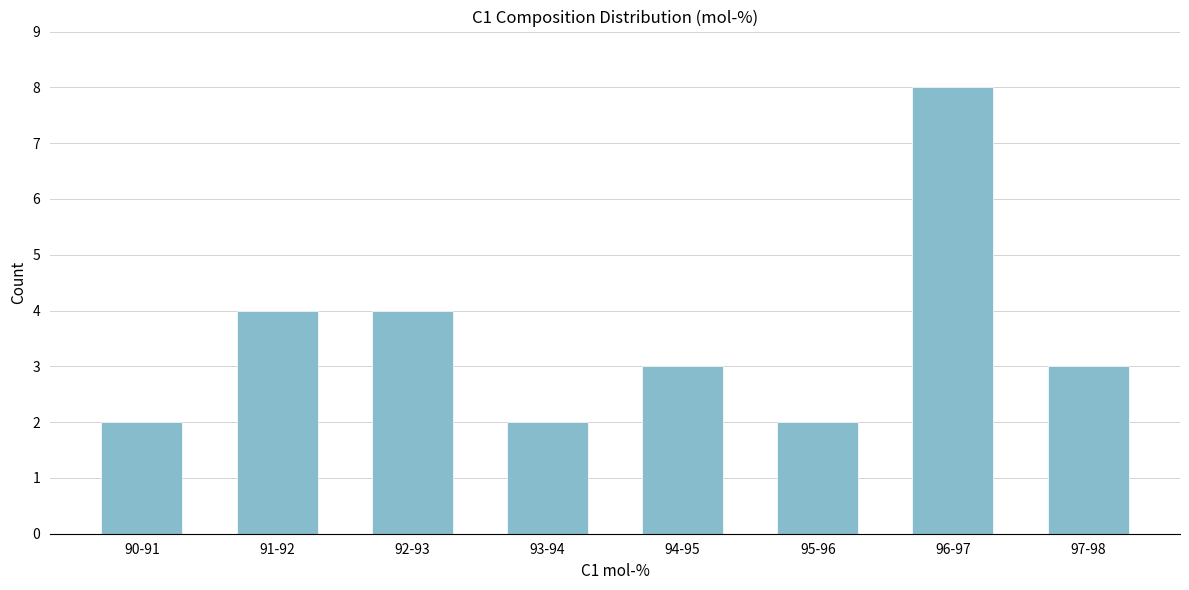

Reading right to left, transcribe all the data shown in this chart.

3	8	2	3	2	4	4	2